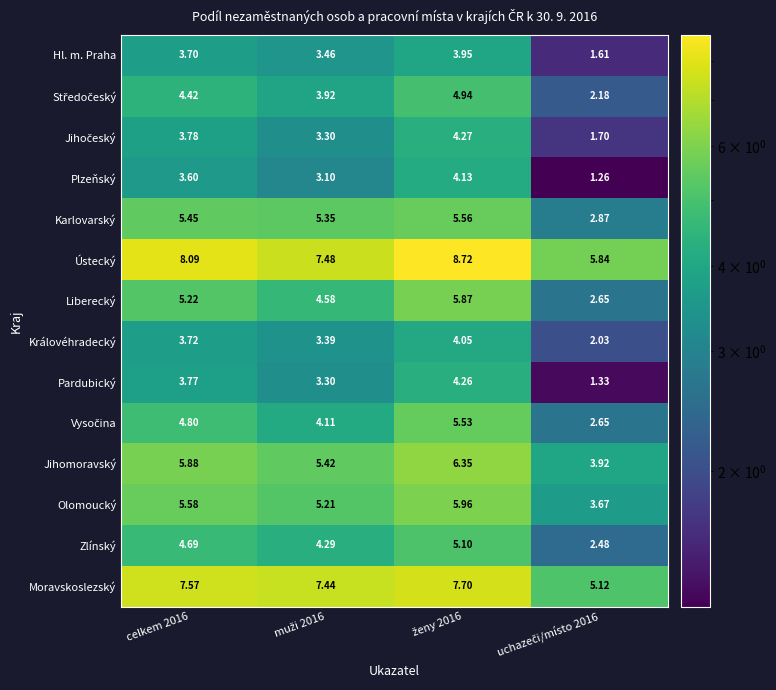

Which series has the largest range (max minus min)?

Liberecký